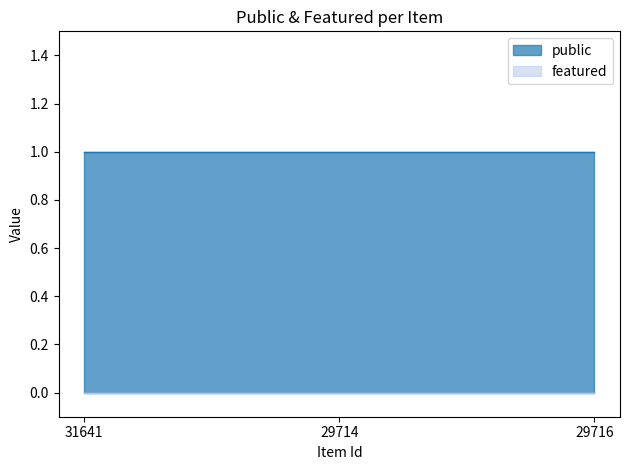

Which series has the widest spread of values?

public